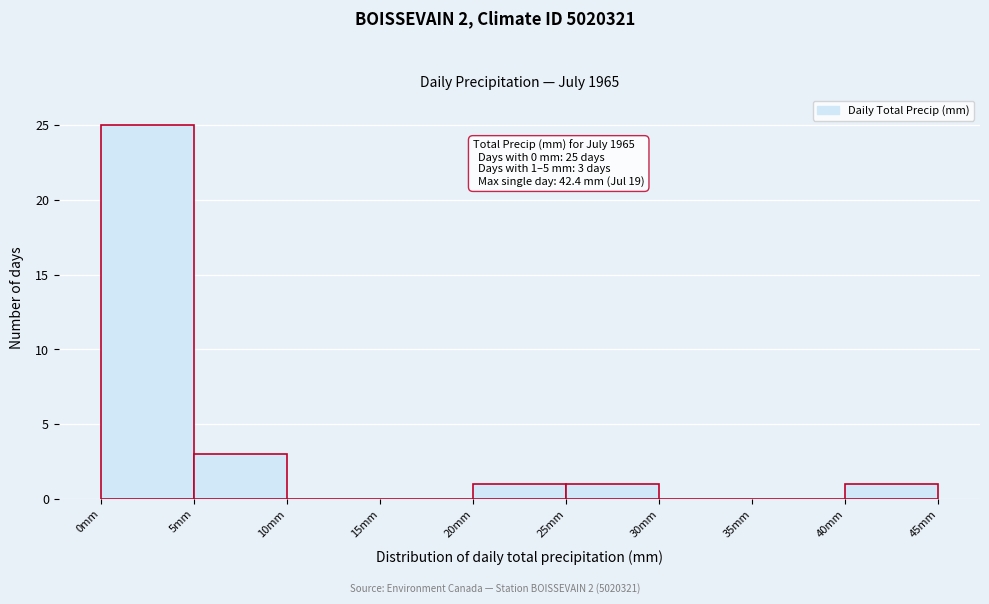

Which range on the x-axis has the tallest bar?

0 to 5